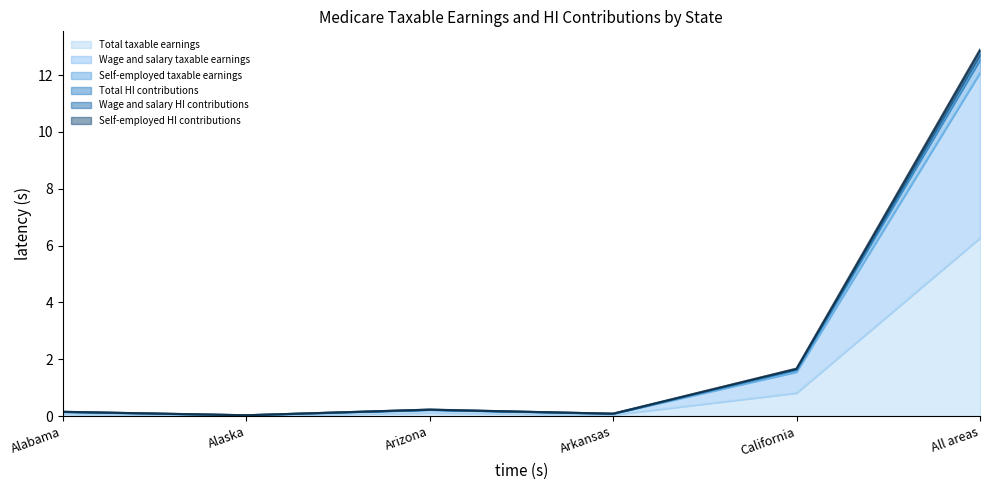

True or false: Wage and salary HI contributions has a value of 0.0 at Alaska.

True